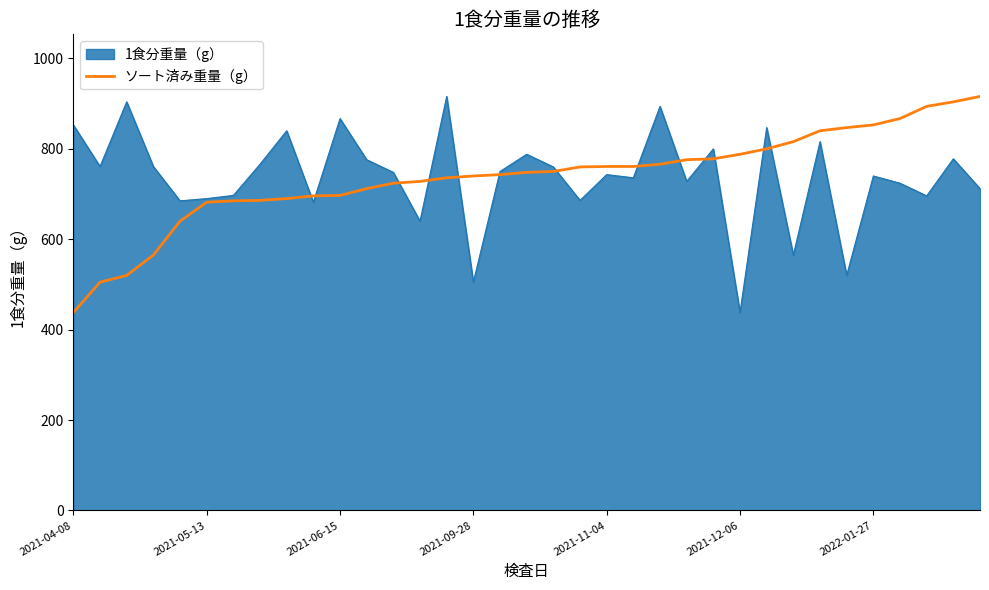

What is the maximum value shown in the chart?

916